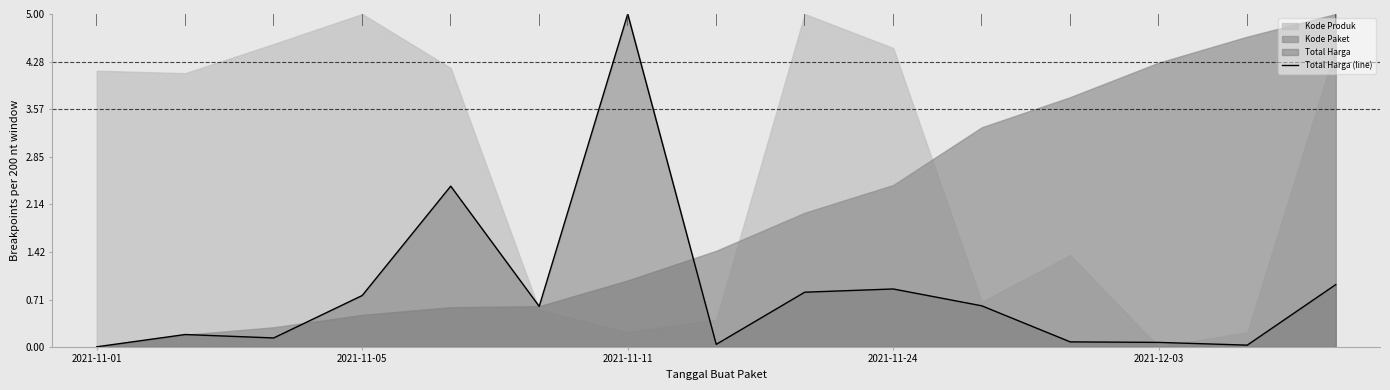

What is the difference between the maximum and second lowest values?

5.0